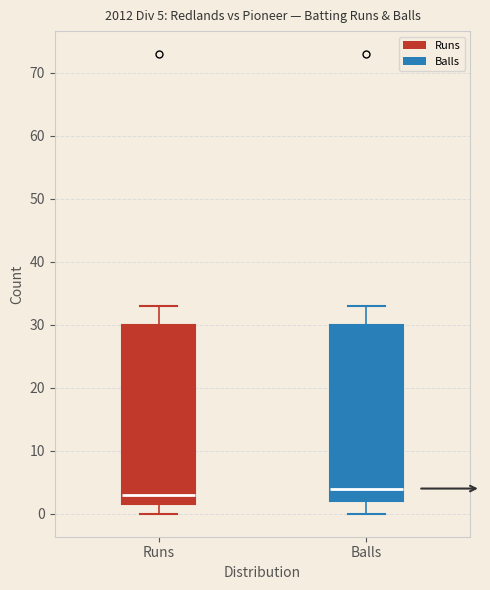

Which box has the lowest median line?

Runs